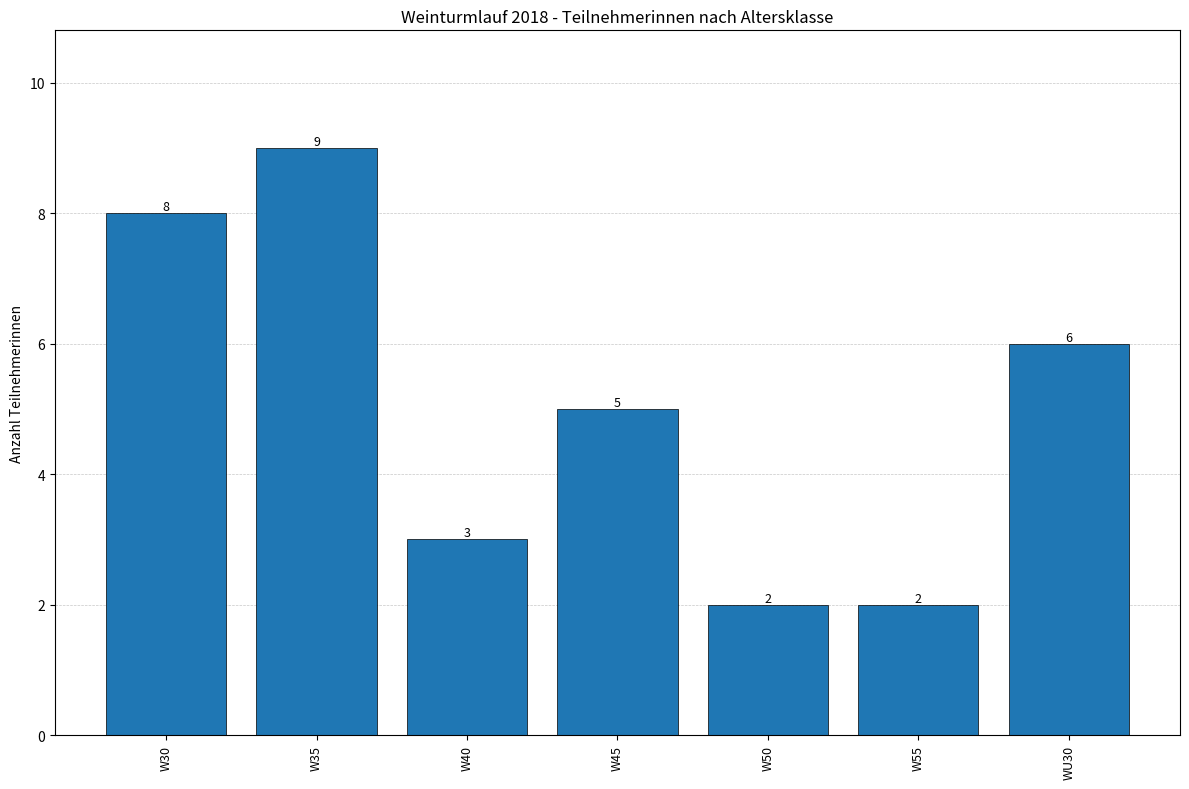

Read the value at W50.

2